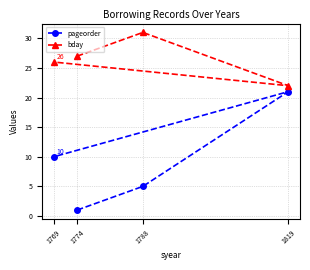

True or false: pageorder has more than 2 points higher than both neighbors.

False